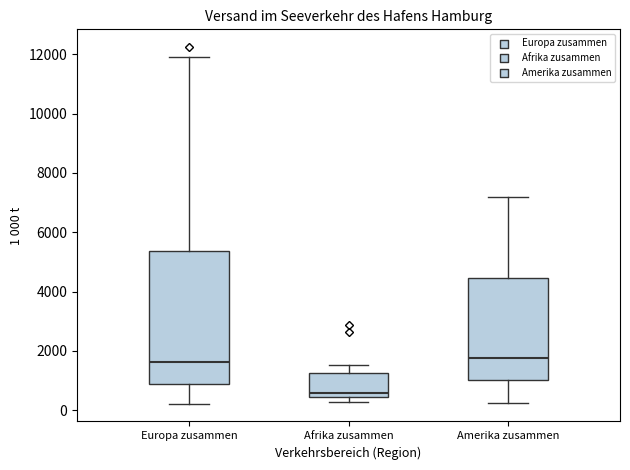

Which box is the tallest, from its lower edge to its upper edge?

Europa zusammen